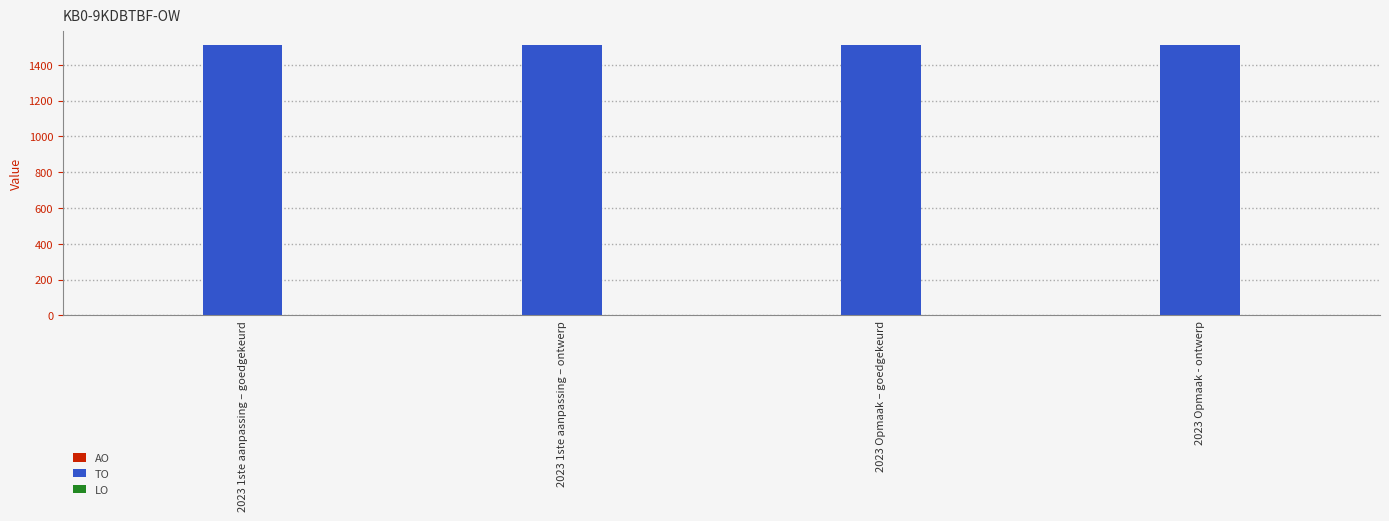

What is the maximum value shown in the chart?

1511